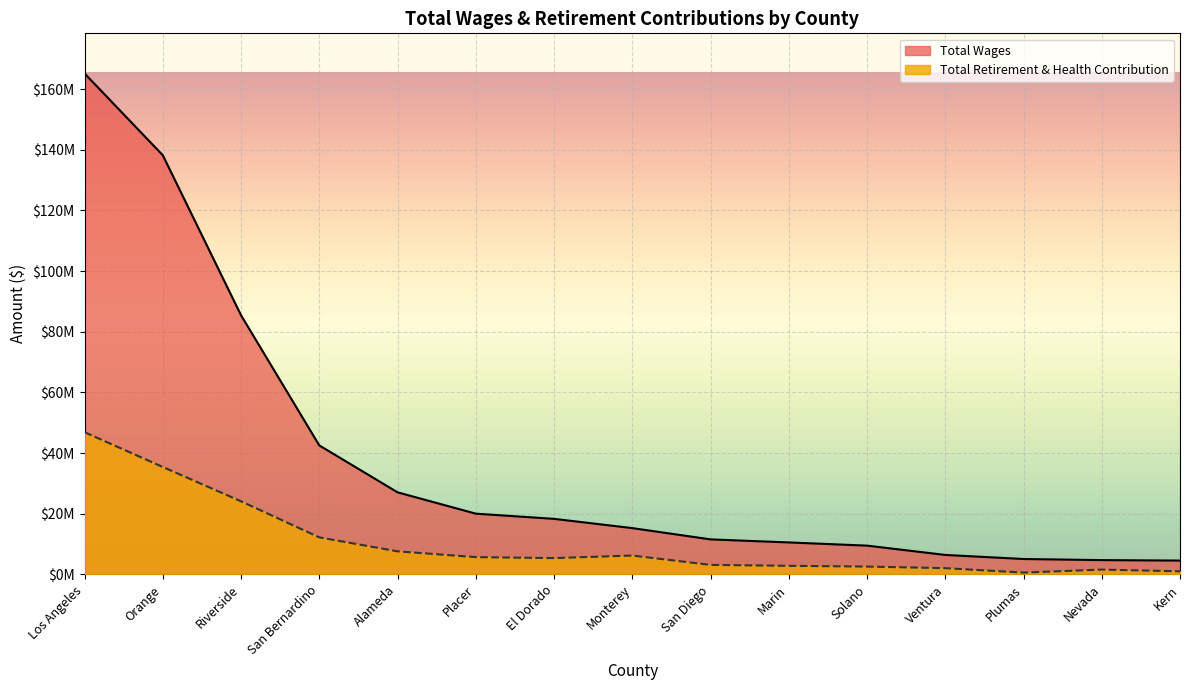

Which has a higher value, Ventura or Riverside?

Riverside